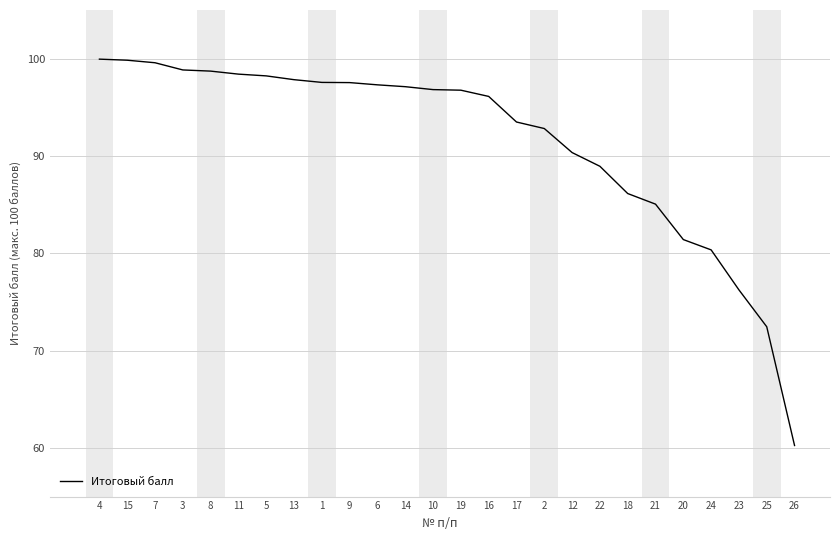

What is the maximum value shown in the chart?

100.0